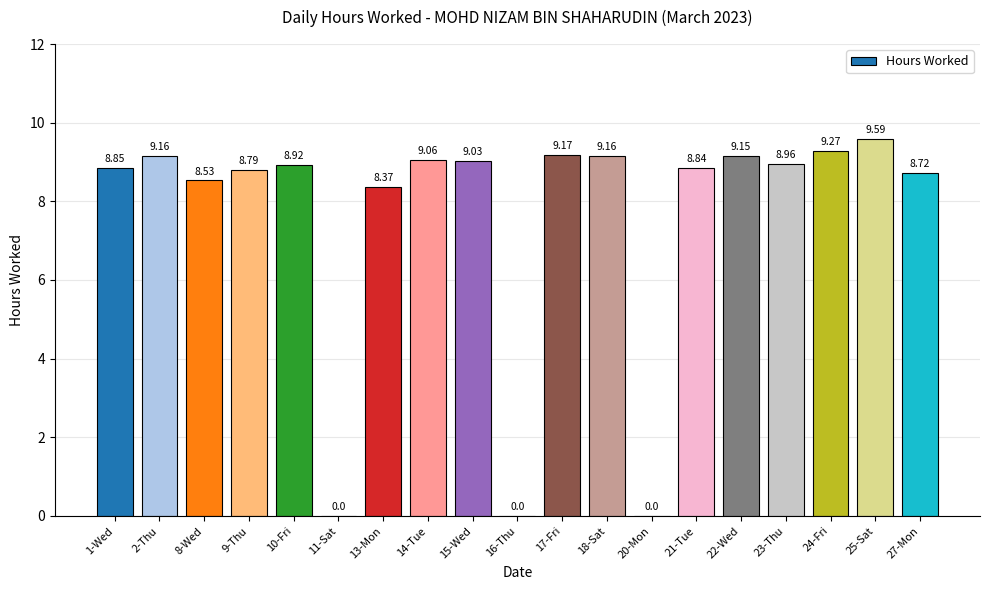

What is the change in value from 13-Mon to 14-Tue?

+0.7